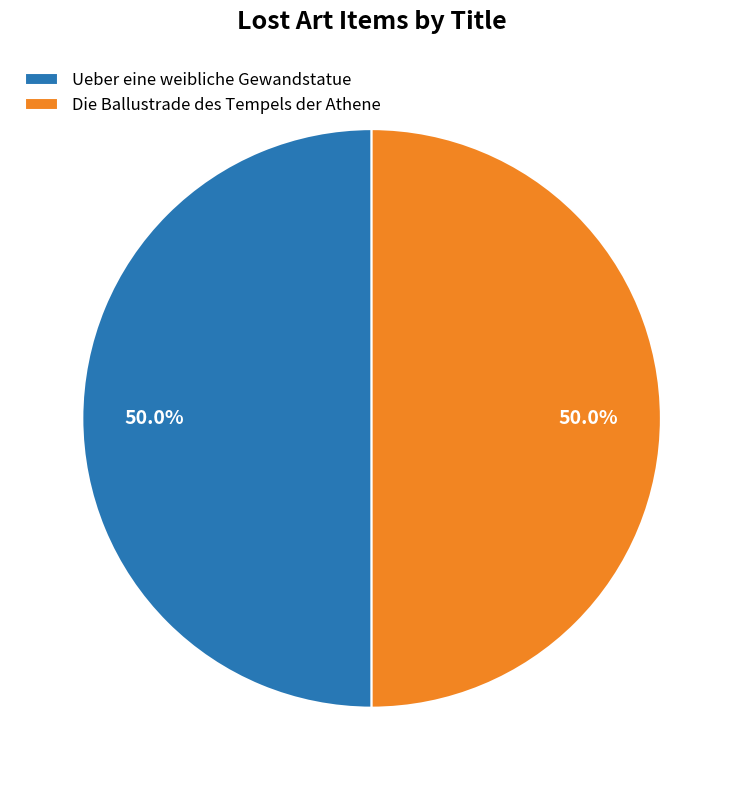

Approximately how many times larger is the value at Ueber eine weibliche Gewandstatue compared to Die Ballustrade des Tempels der Athene?

1.0